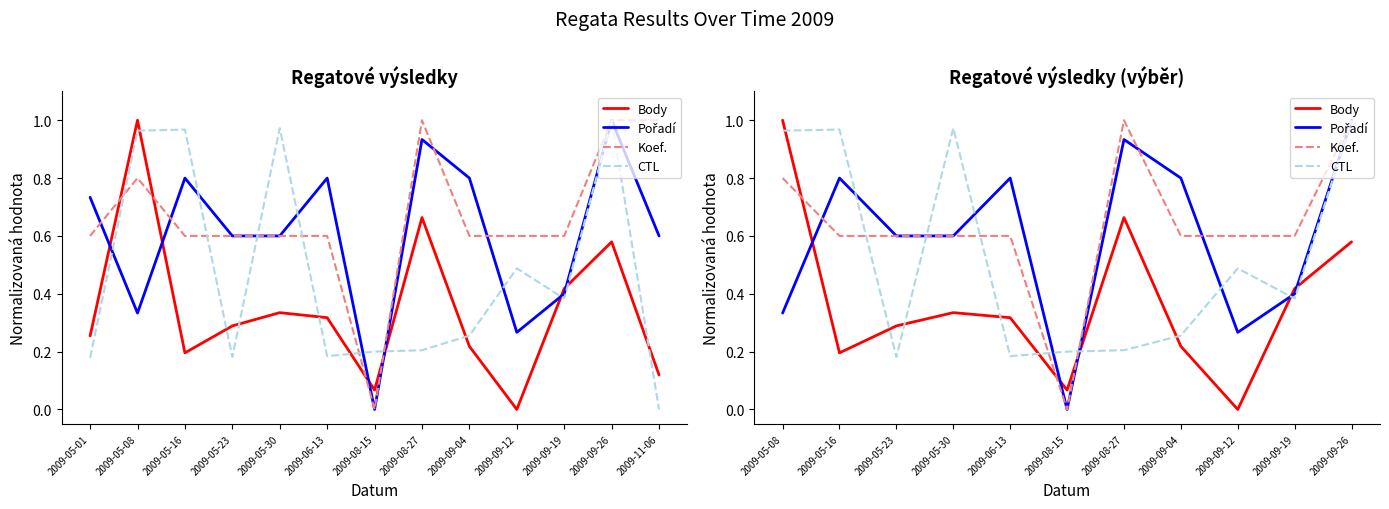

Reading left to right, transcribe all the data shown in this chart.

Body: 1.0	0.2	0.3	0.3	0.3	0.1	0.7	0.2	0.0	0.4	0.6
Pořadí: 0.3	0.8	0.6	0.6	0.8	0.0	0.9	0.8	0.3	0.4	1.0
Koef.: 0.8	0.6	0.6	0.6	0.6	0.0	1.0	0.6	0.6	0.6	1.0
CTL: 1.0	1.0	0.2	1.0	0.2	0.2	0.2	0.3	0.5	0.4	1.0